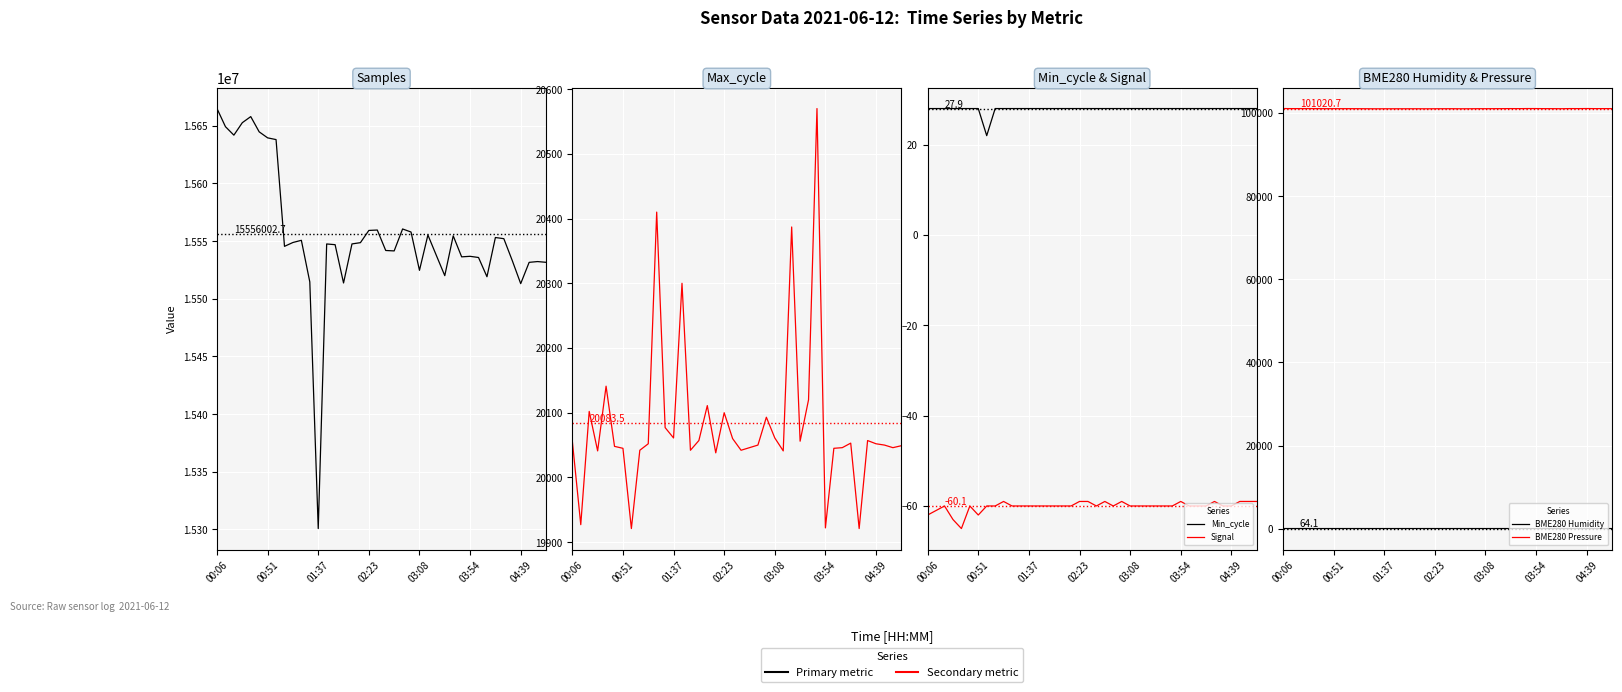

True or false: BME280 Pressure and Min_cycle cross at least once.

False